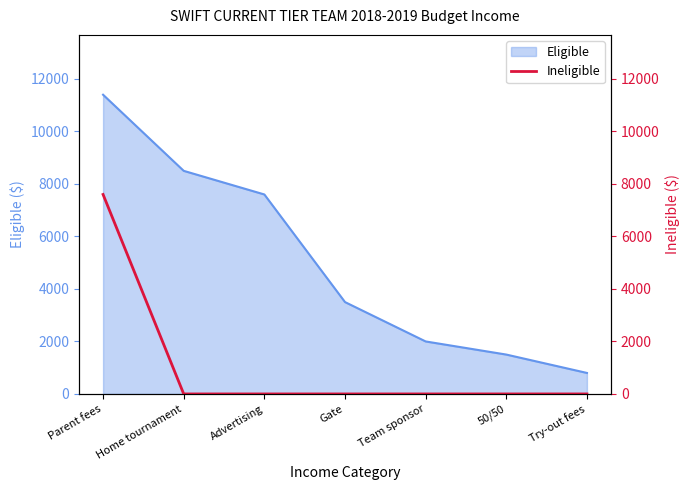

Which category has the lowest value across all series?

Home tournament